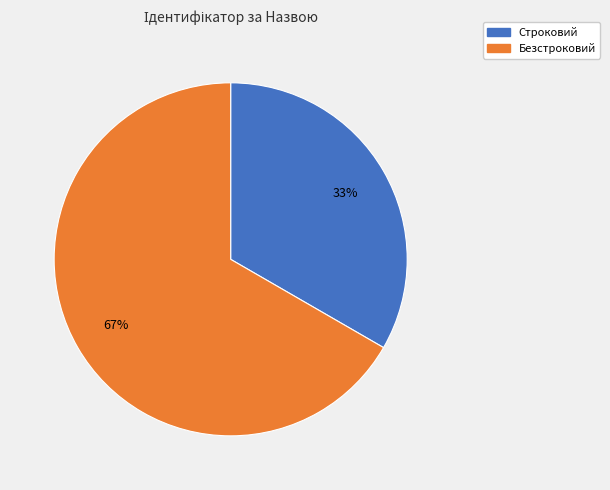

Which slice is the largest?

Безстроковий